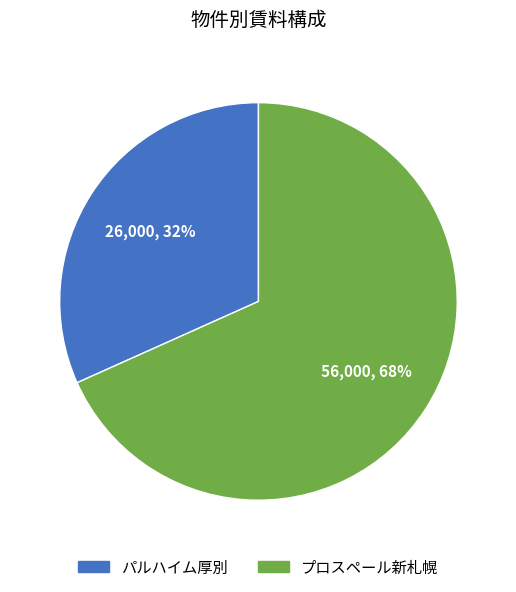

Is it true that パルハイム厚別 is 32% of the pie?

True